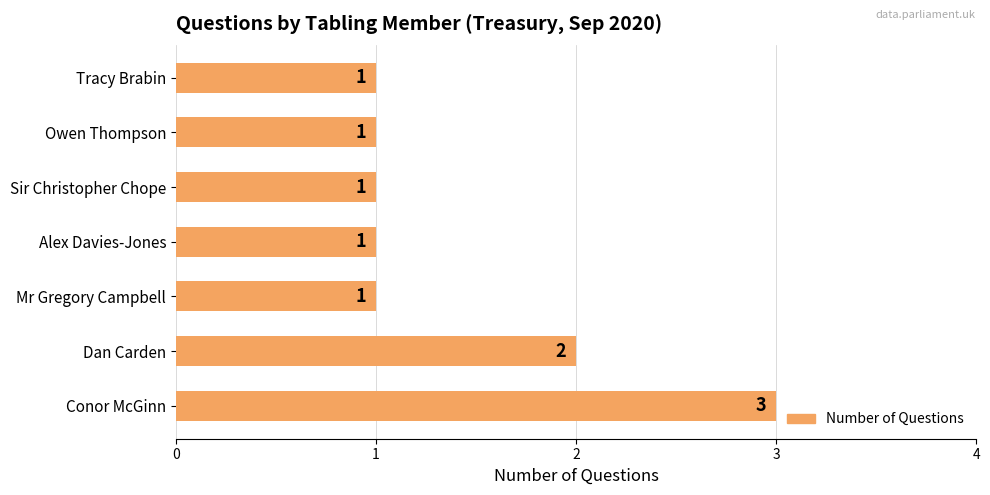

Reading top to bottom, transcribe all the data shown in this chart.

Tracy Brabin=1	Owen Thompson=1	Sir Christopher Chope=1	Alex Davies-Jones=1	Mr Gregory Campbell=1	Dan Carden=2	Conor McGinn=3